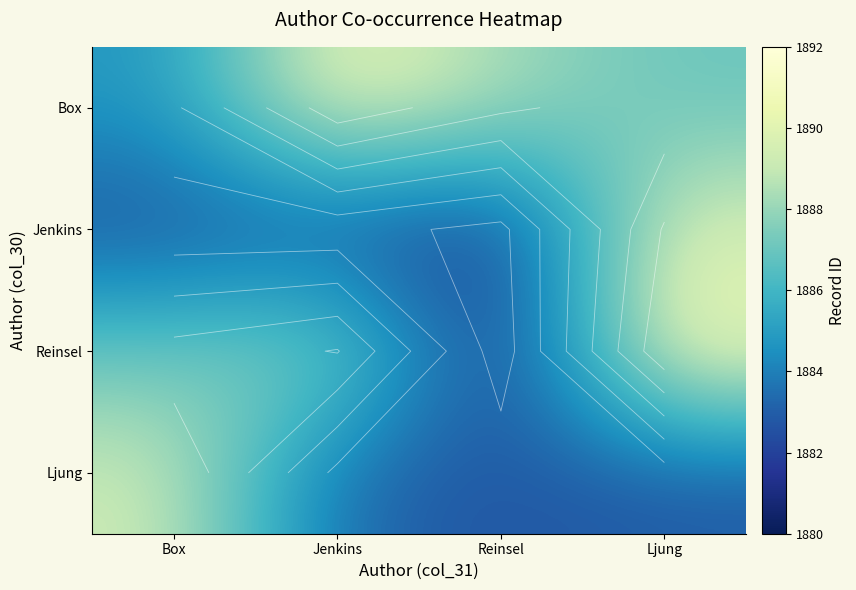

At which category is the sum across all series the highest?

Ljung